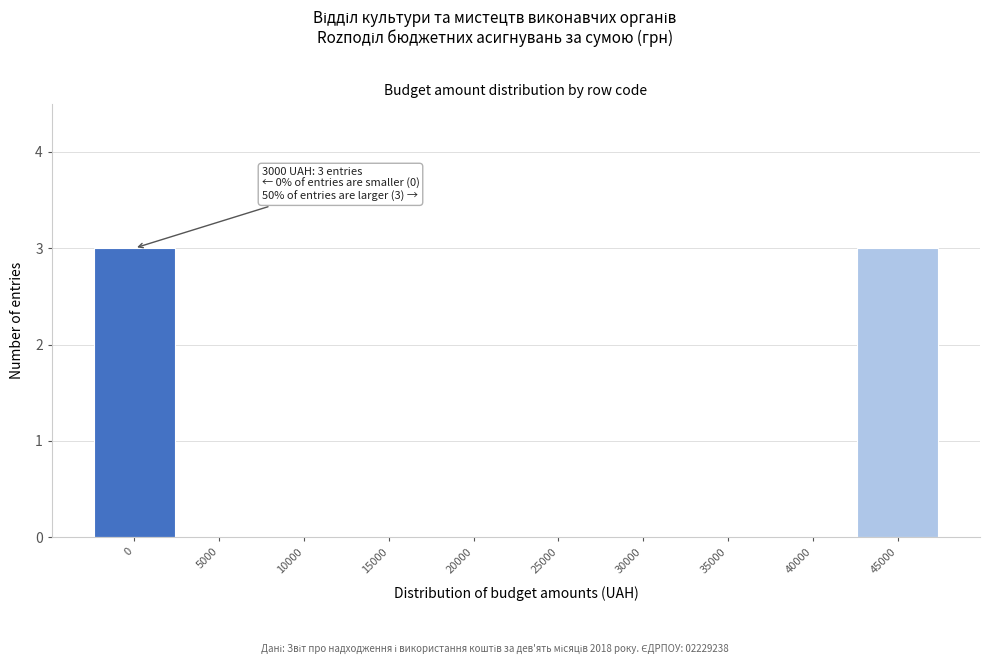

Reading right to left, list all the values displayed in this chart.

45000=3	40000=0	35000=0	30000=0	25000=0	20000=0	15000=0	10000=0	5000=0	0=3